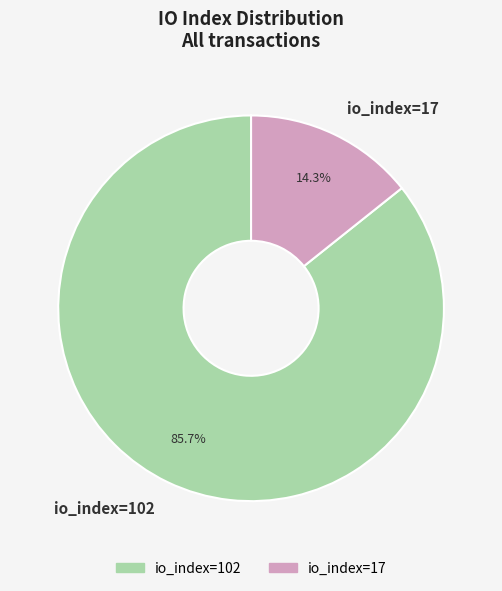

Which slice represents more than half of the pie?

io_index=102